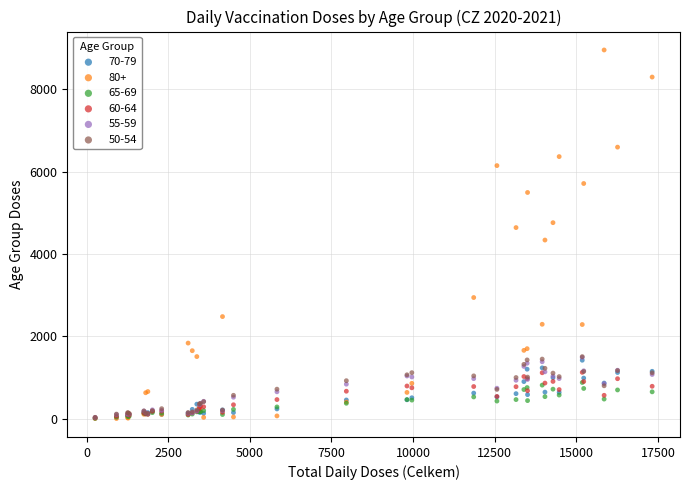

What are all the series names shown in the legend?

70-79, 80+, 65-69, 60-64, 55-59, 50-54